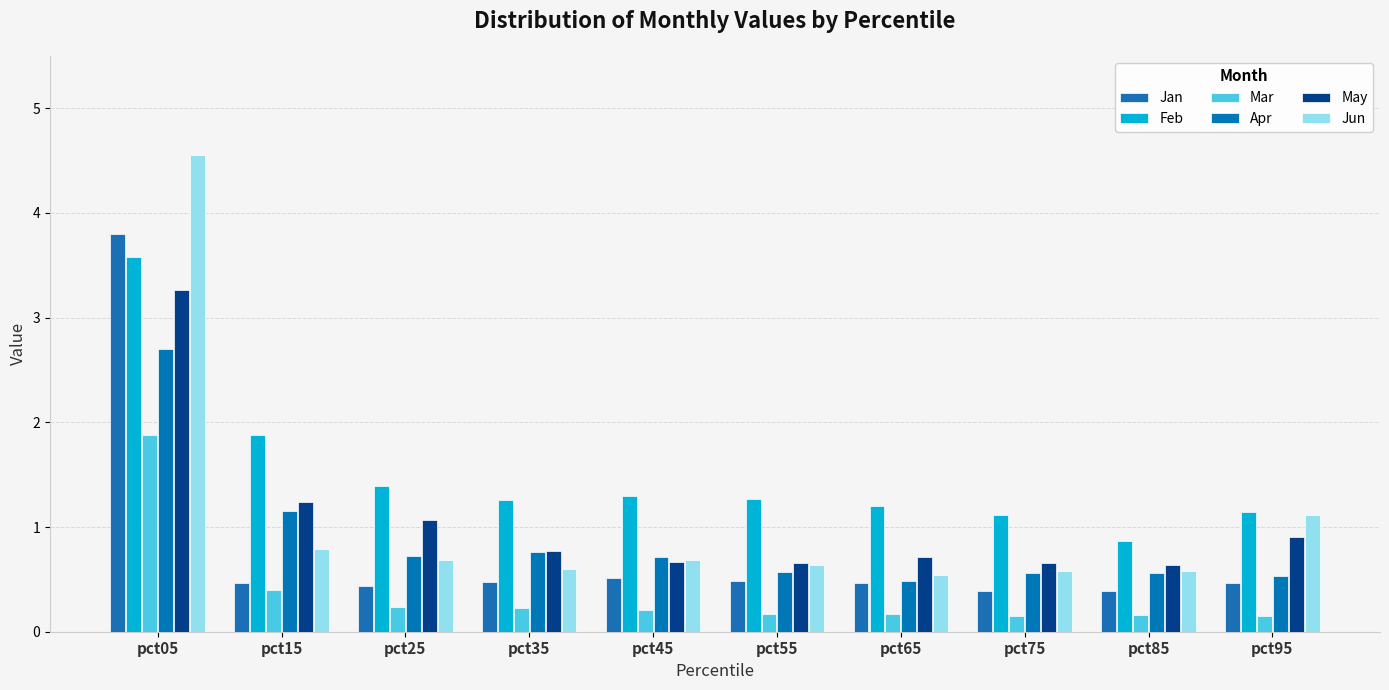

What is the average value of the Jan series?

0.8